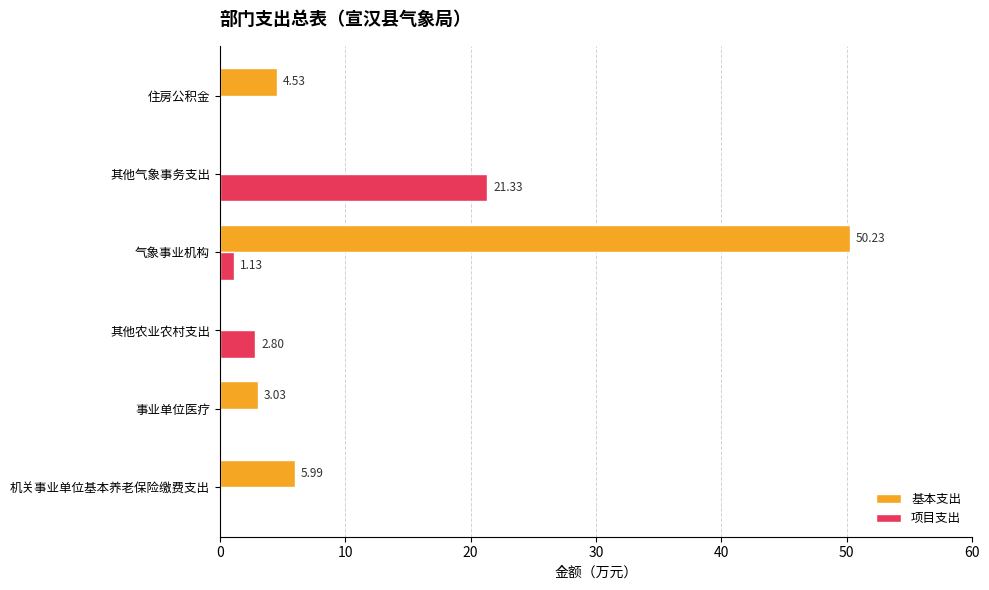

What is the maximum value for 项目支出?

21.3